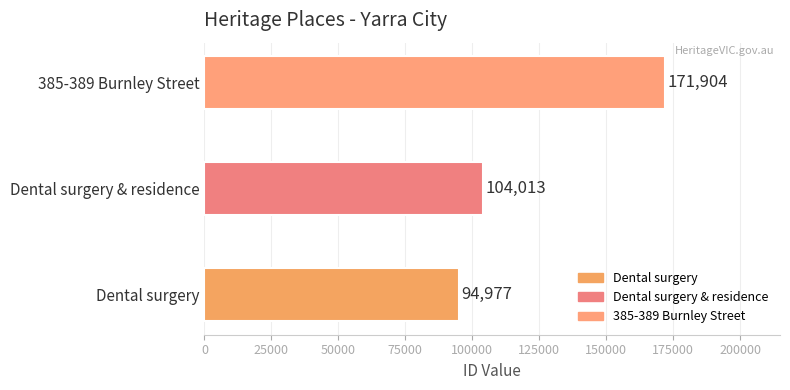

What is the difference between the maximum and minimum values?

76927